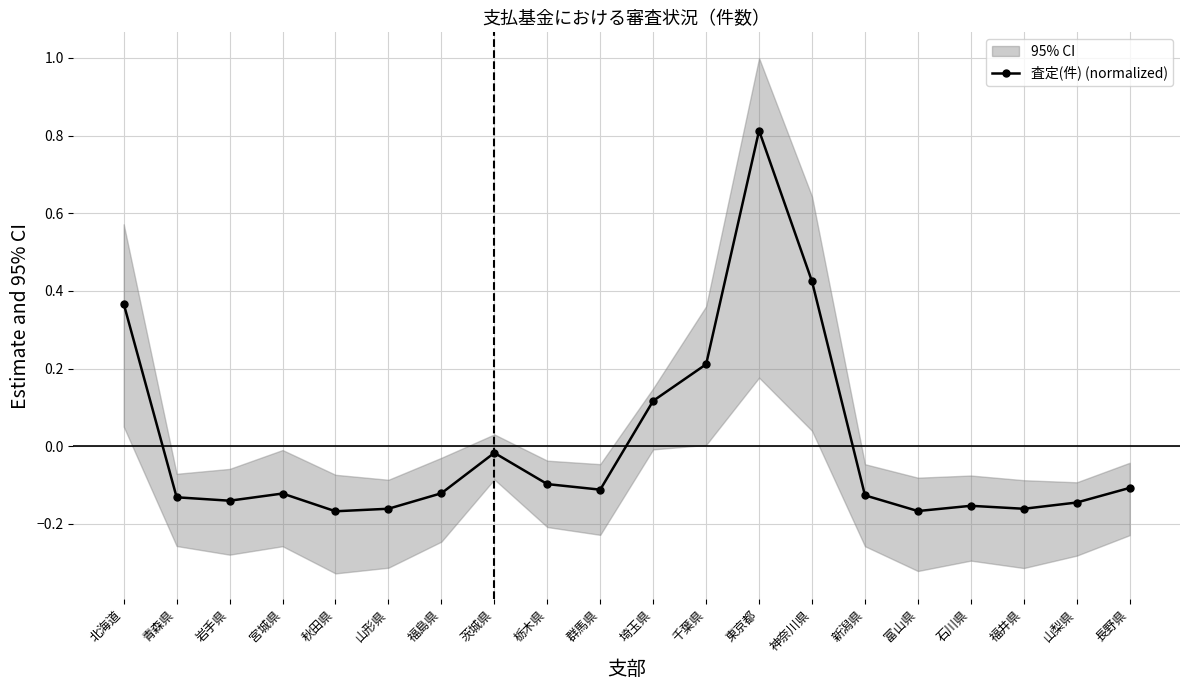

What position from the right is 石川県?

4